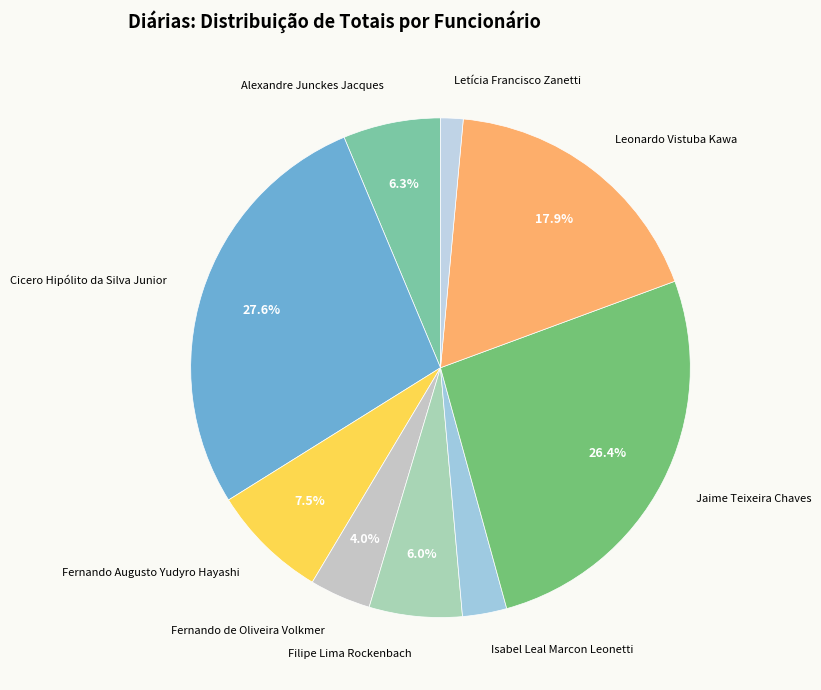

Is Isabel Leal Marcon Leonetti the majority of the pie?

No